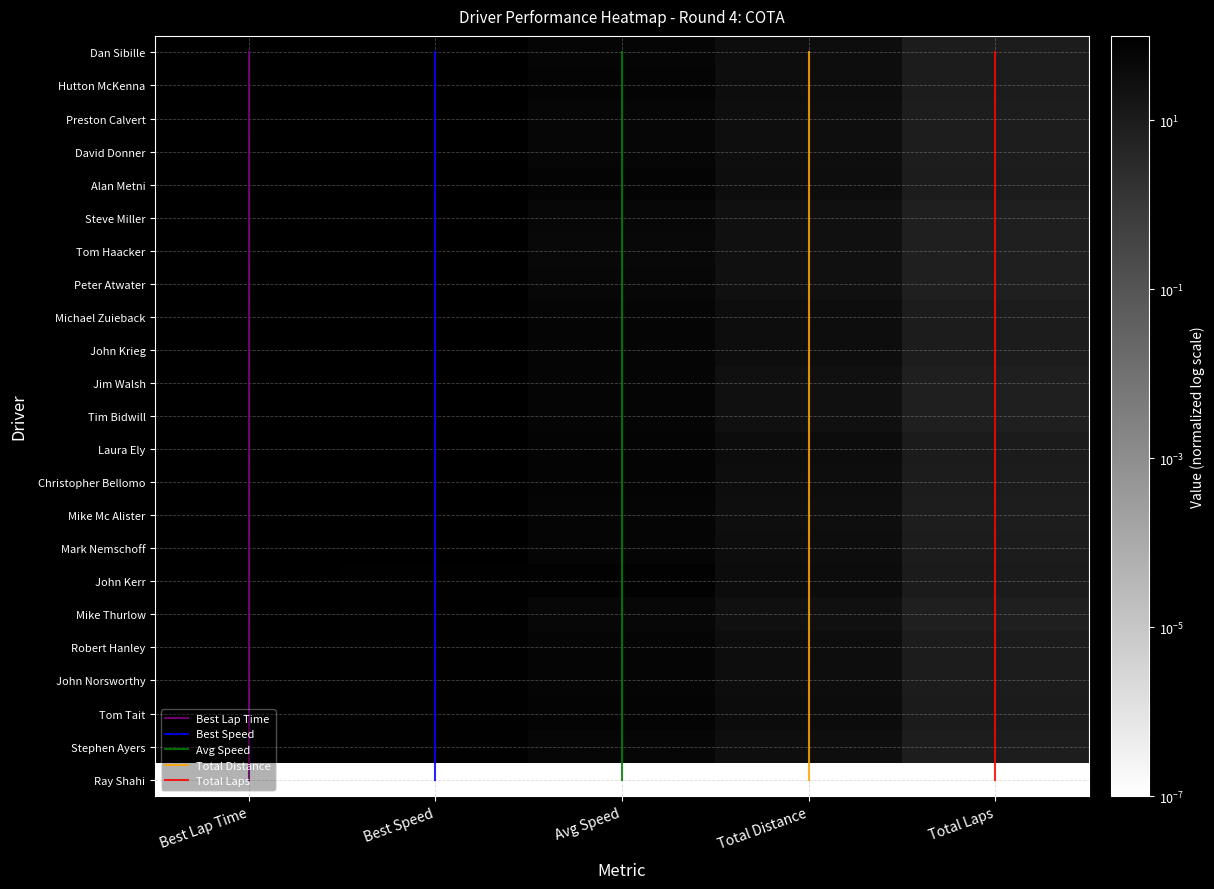

Read the Hutton McKenna value at Total Laps.

10.0